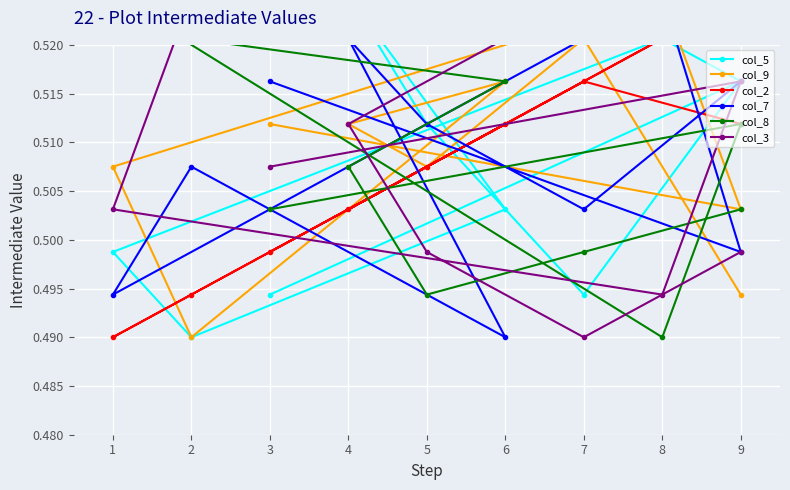

True or false: col_5 and col_3 cross at least once.

True